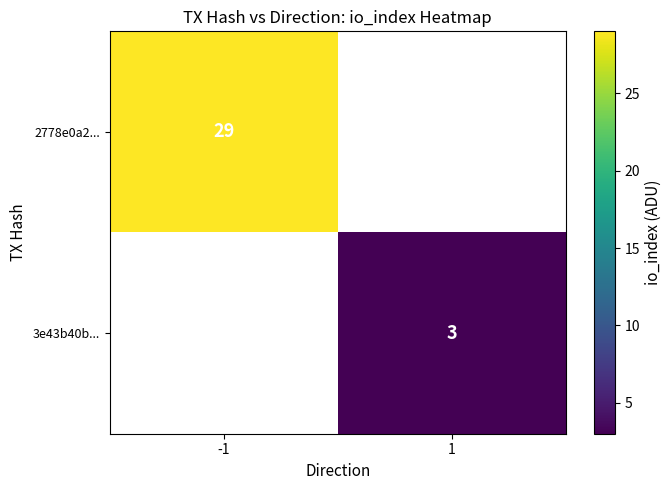

Is it true that 3e43b40b... equals 1 at 1?

False